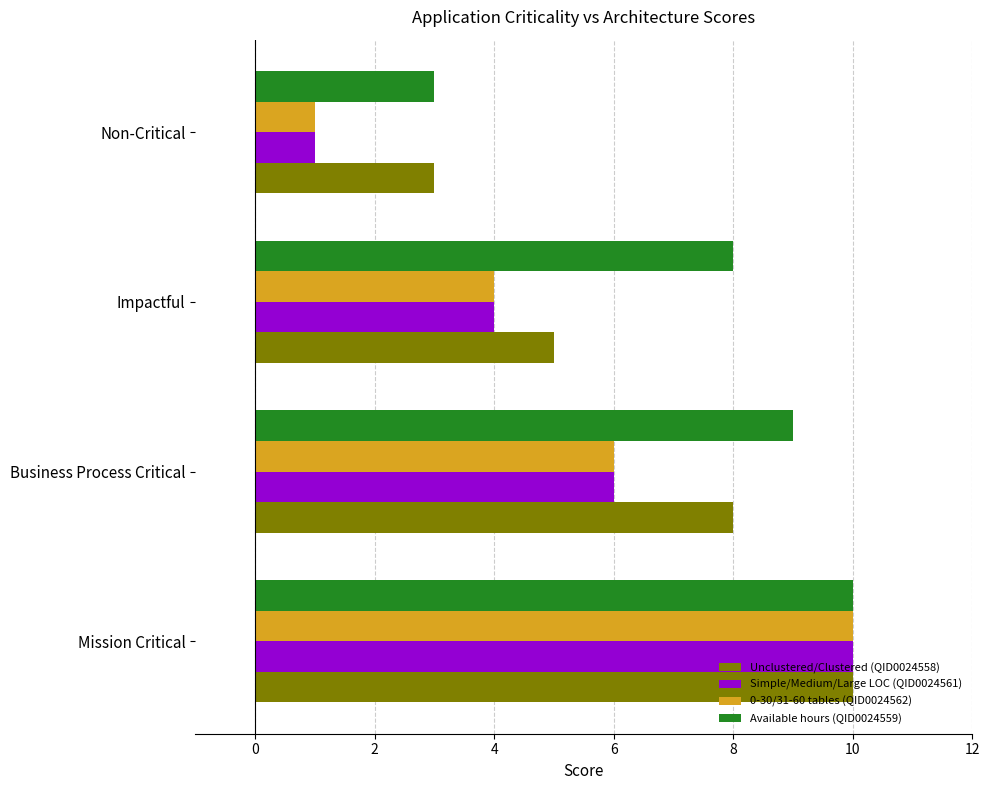

At which category is the sum across all series the highest?

Mission Critical